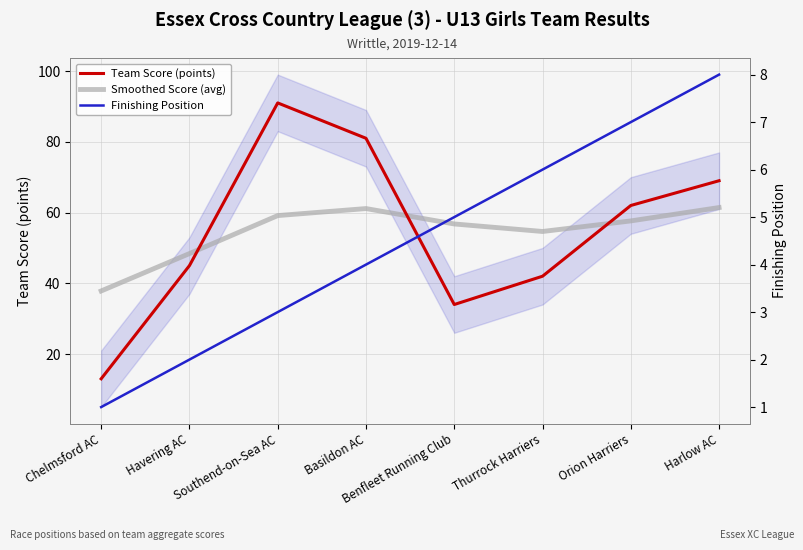

What are all the series names shown in the legend?

Team Score (points), Smoothed Score (avg), Finishing Position